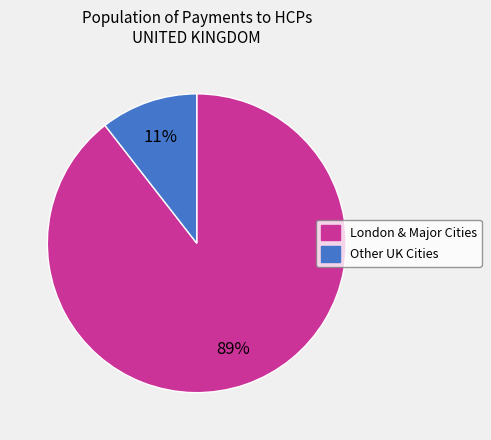

Does any single category account for the majority?

Yes